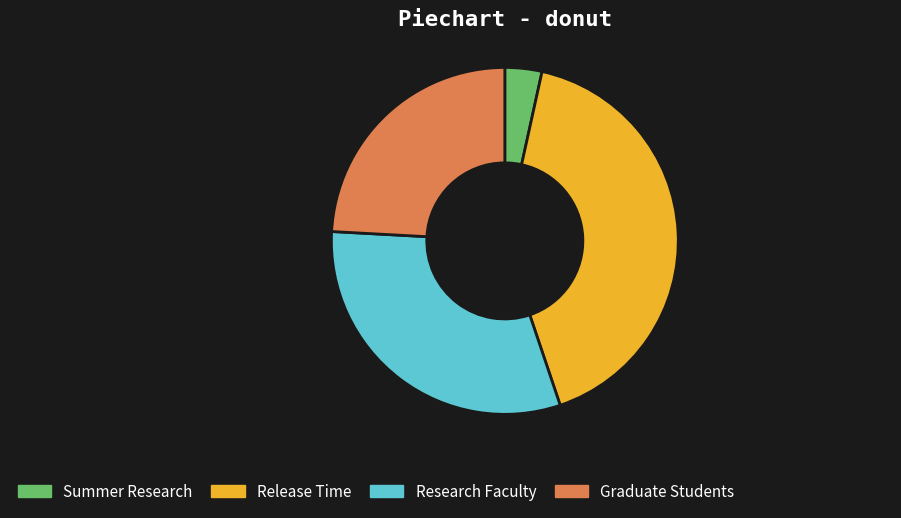

Is there a majority slice in this chart?

No